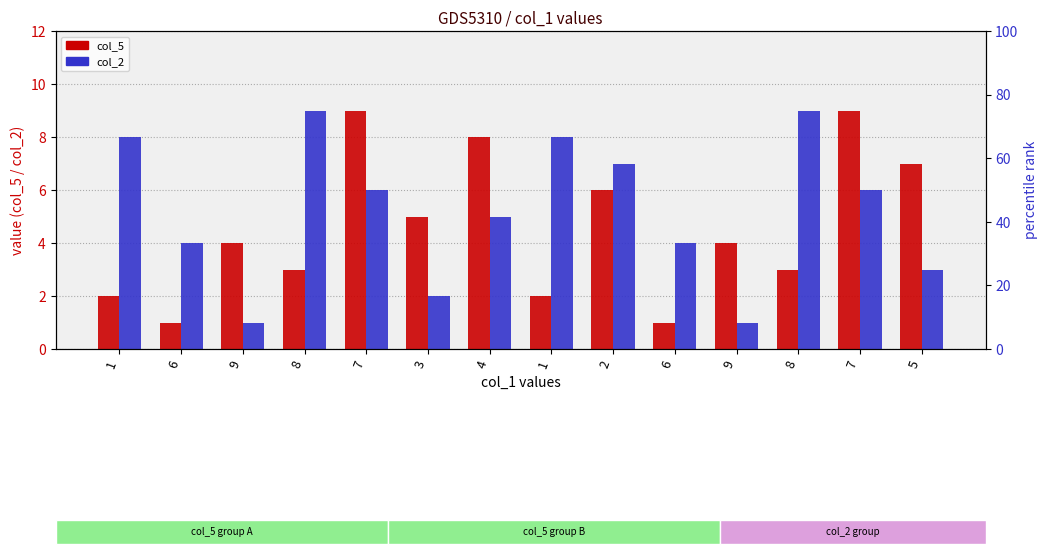

Reading left to right, transcribe all the data shown in this chart.

col_5: 2	1	4	3	9	5	8	2	6	1	4	3	9	7
col_2: 8	4	1	9	6	2	5	8	7	4	1	9	6	3